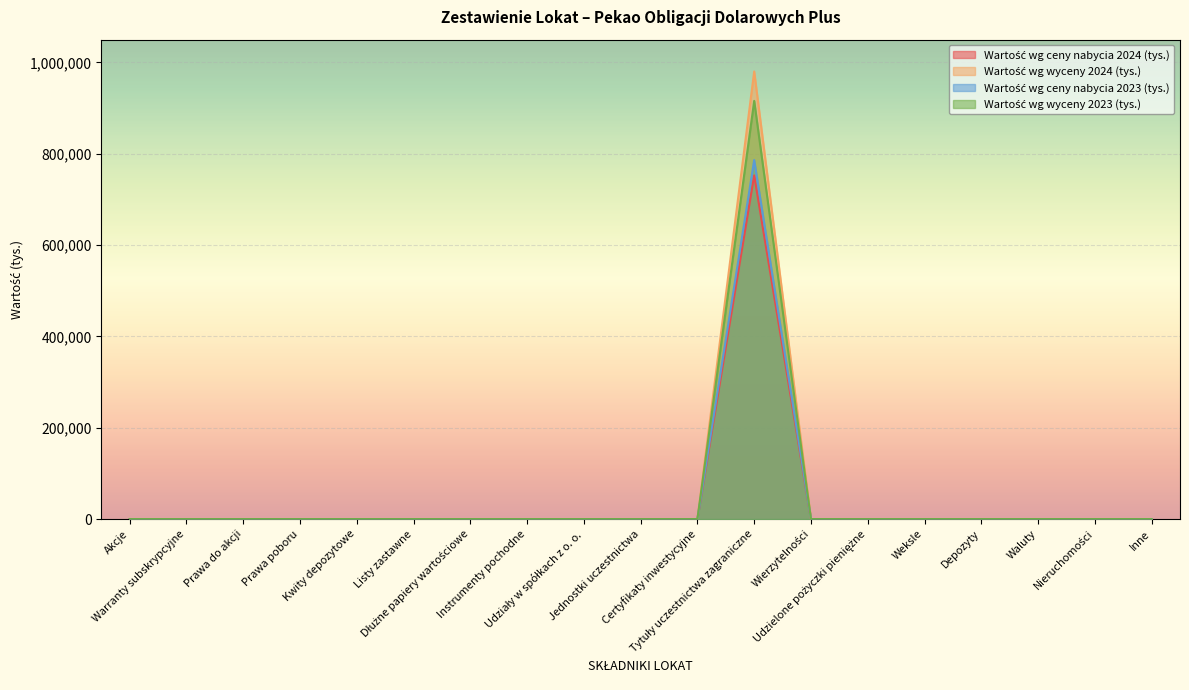

Is it true that Wartość wg ceny nabycia 2024 (tys.) equals -481678 at Dłużne papiery wartościowe?

False